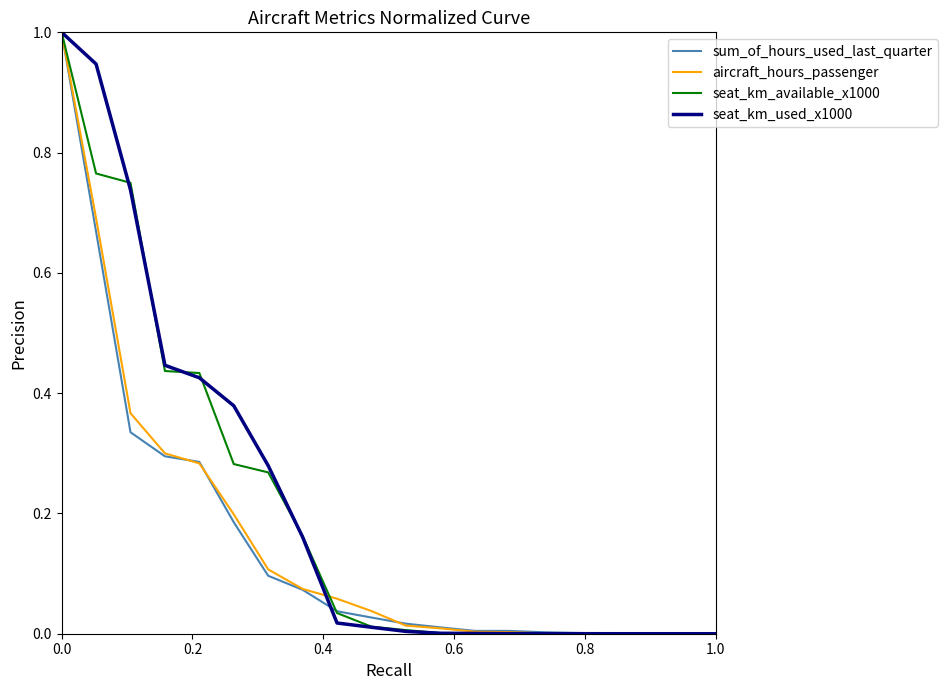

What is the highest value of the seat_km_used_x1000 series?

1.0